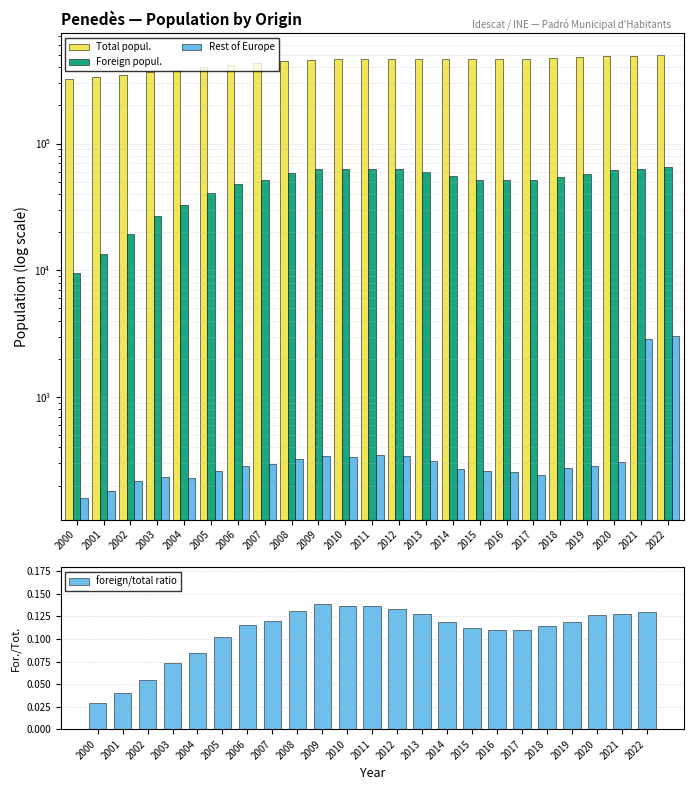

The value of Foreign popul. at 2015 is 25046.3. True or false?

False